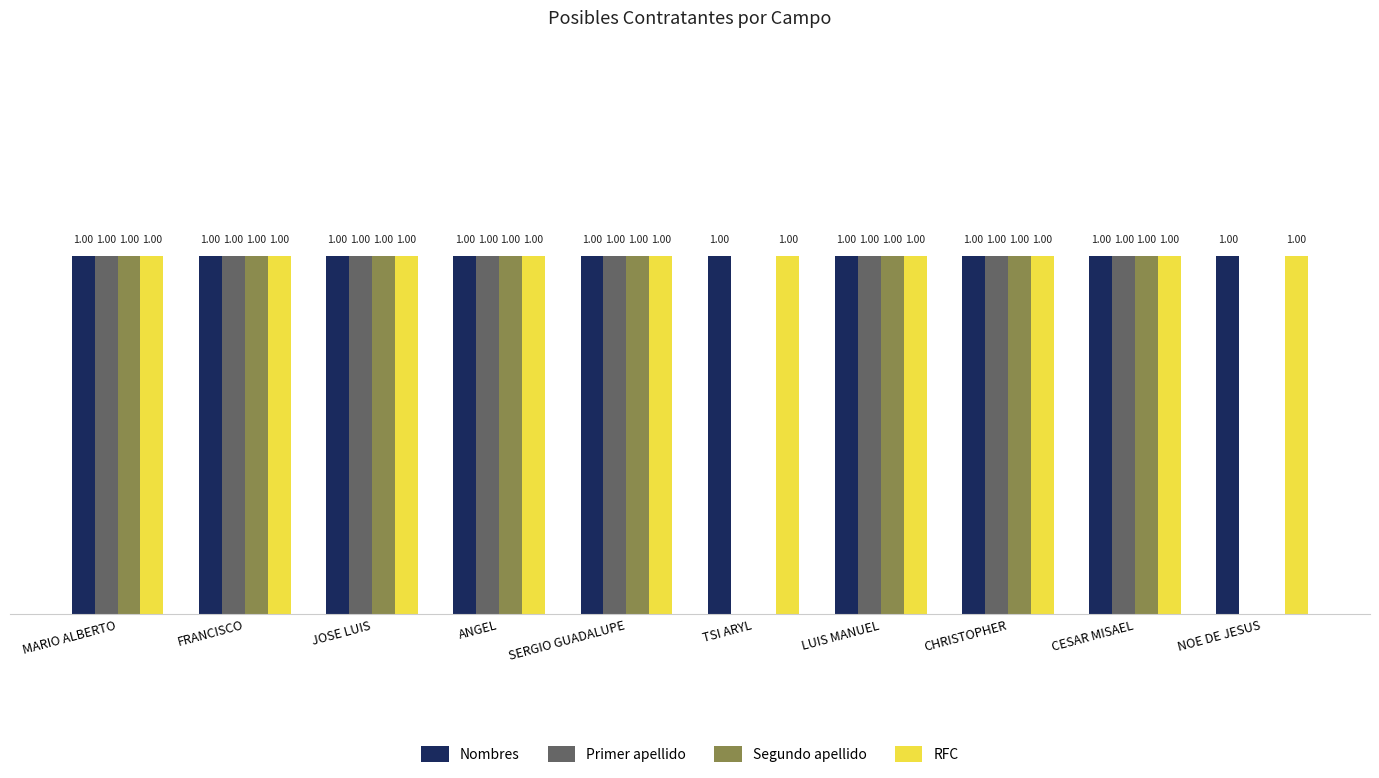

What are all the series names shown in the legend?

Nombres, Primer apellido, Segundo apellido, RFC